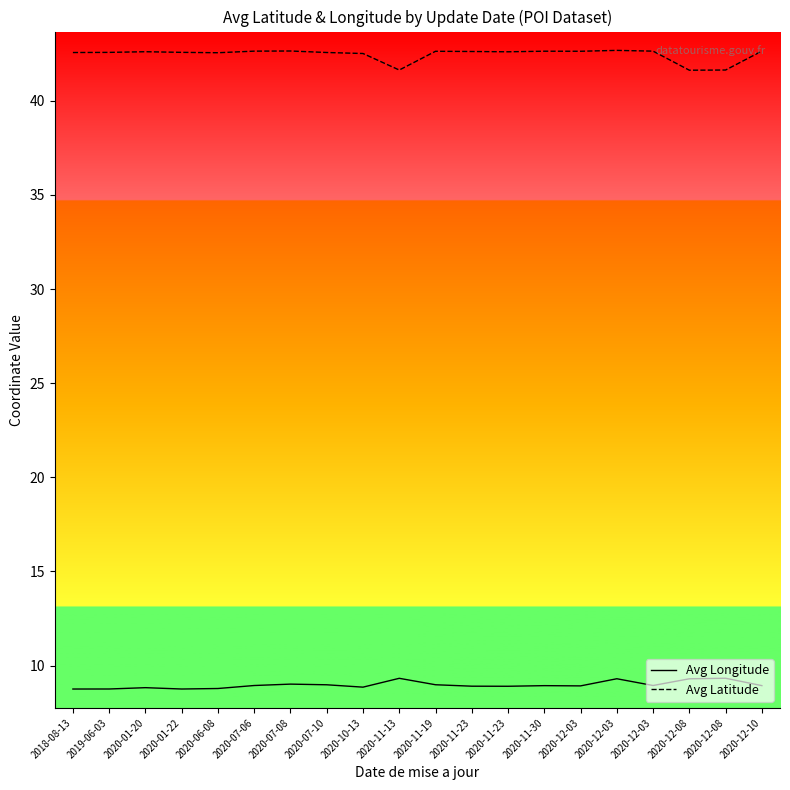

How many lines are shown in the chart?

2